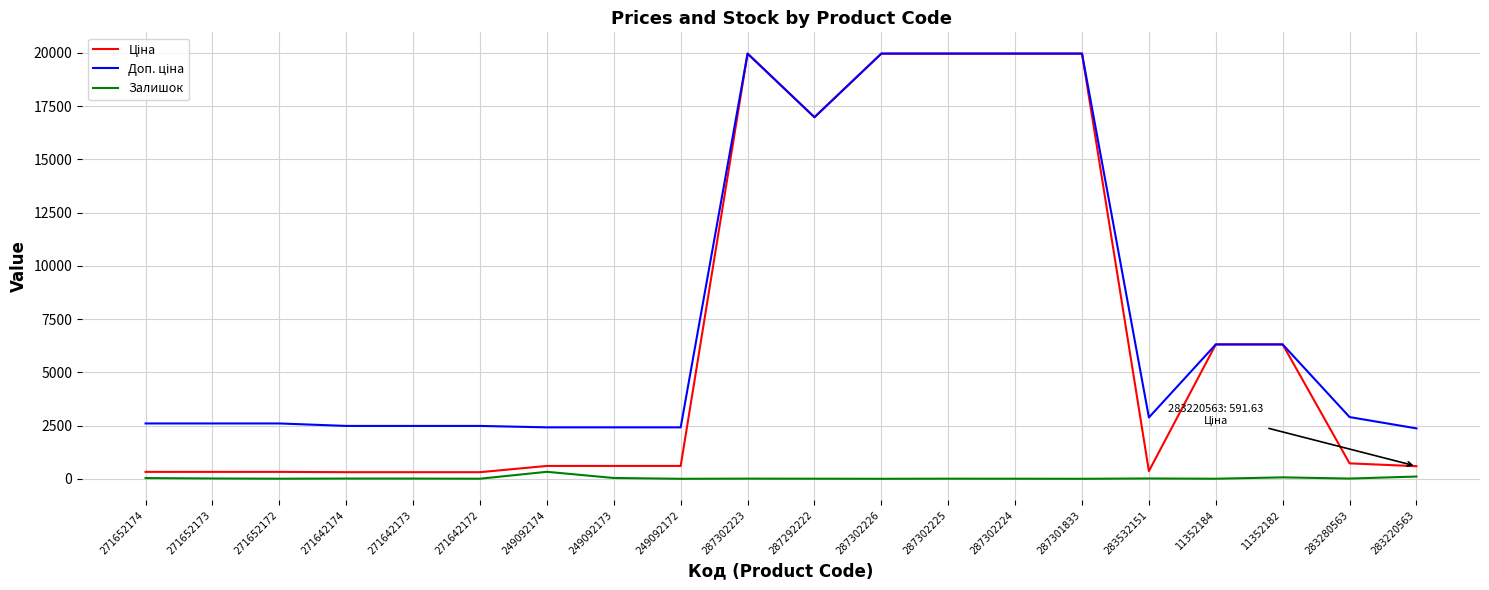

Is it true that Залишок equals 15.0 at 283532151?

True